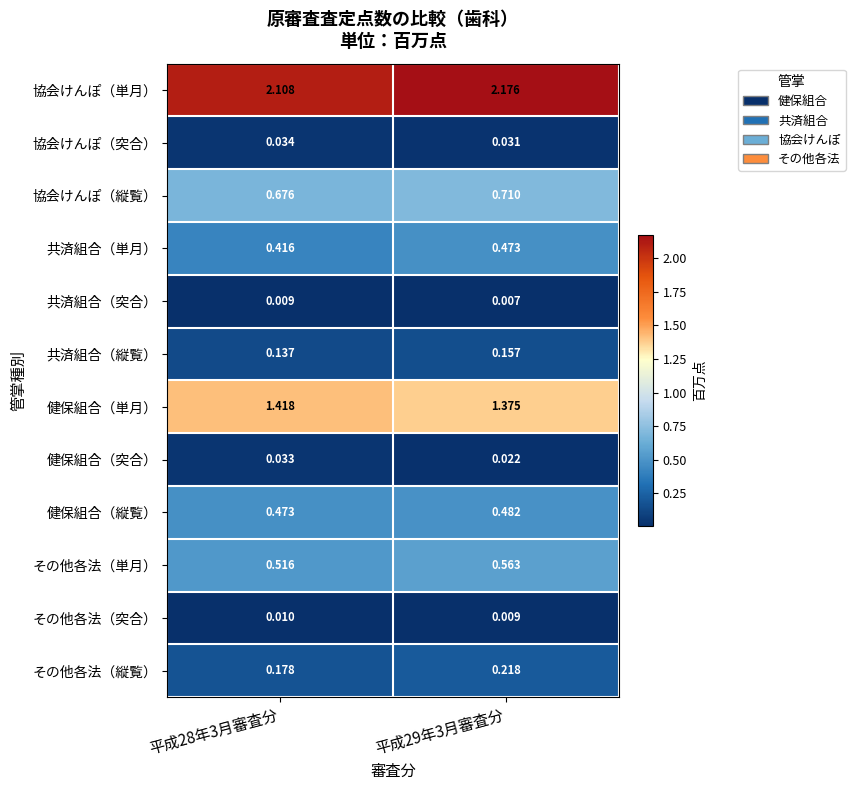

List the series in order of their peak value, highest first.

協会けんぽ（単月）, 健保組合（単月）, 協会けんぽ（縦覧）, その他各法（単月）, 健保組合（縦覧）, 共済組合（単月）, その他各法（縦覧）, 共済組合（縦覧）, 協会けんぽ（突合）, 健保組合（突合）, その他各法（突合）, 共済組合（突合）